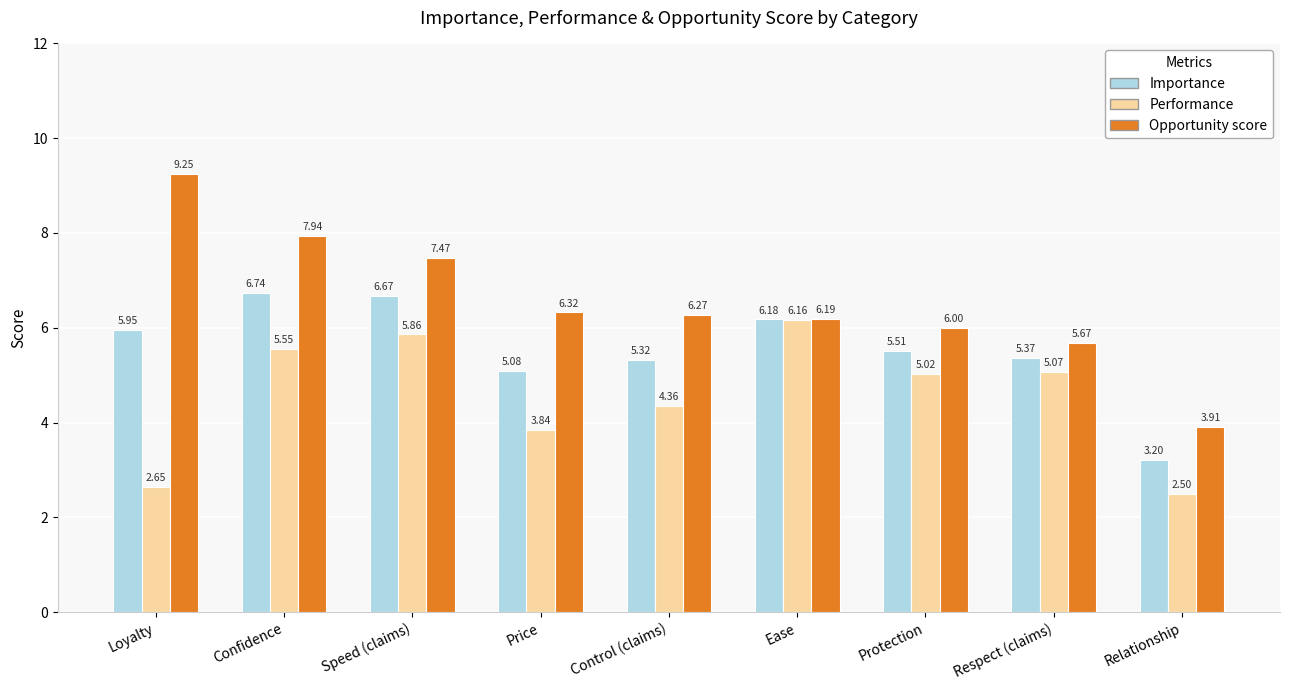

What is the total value across all series at Relationship?

9.6